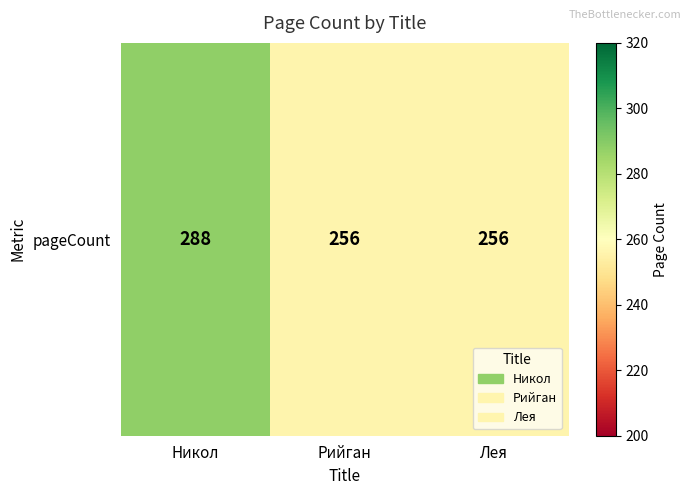

Which category has the lowest value across all series?

Рийган